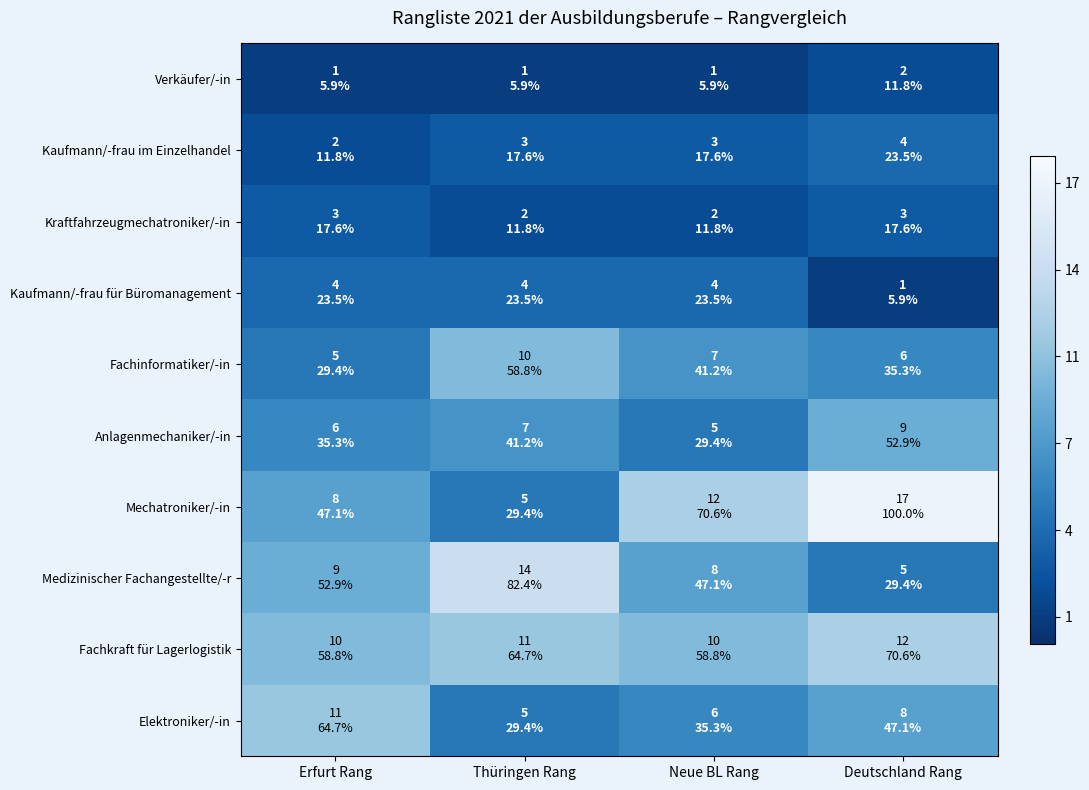

Reading left to right, list all the values displayed in this chart.

Verkäufer/-in: Erfurt Rang=17	Thüringen Rang=17	Neue BL Rang=17	Deutschland Rang=16
Kaufmann/-frau im Einzelhandel: Erfurt Rang=16	Thüringen Rang=15	Neue BL Rang=15	Deutschland Rang=14
Kraftfahrzeugmechatroniker/-in: Erfurt Rang=15	Thüringen Rang=16	Neue BL Rang=16	Deutschland Rang=15
Kaufmann/-frau für Büromanagement: Erfurt Rang=14	Thüringen Rang=14	Neue BL Rang=14	Deutschland Rang=17
Fachinformatiker/-in: Erfurt Rang=13	Thüringen Rang=8	Neue BL Rang=11	Deutschland Rang=12
Anlagenmechaniker/-in: Erfurt Rang=12	Thüringen Rang=11	Neue BL Rang=13	Deutschland Rang=9
Mechatroniker/-in: Erfurt Rang=10	Thüringen Rang=13	Neue BL Rang=6	Deutschland Rang=1
Medizinischer Fachangestellte/-r: Erfurt Rang=9	Thüringen Rang=4	Neue BL Rang=10	Deutschland Rang=13
Fachkraft für Lagerlogistik: Erfurt Rang=8	Thüringen Rang=7	Neue BL Rang=8	Deutschland Rang=6
Elektroniker/-in: Erfurt Rang=7	Thüringen Rang=13	Neue BL Rang=12	Deutschland Rang=10